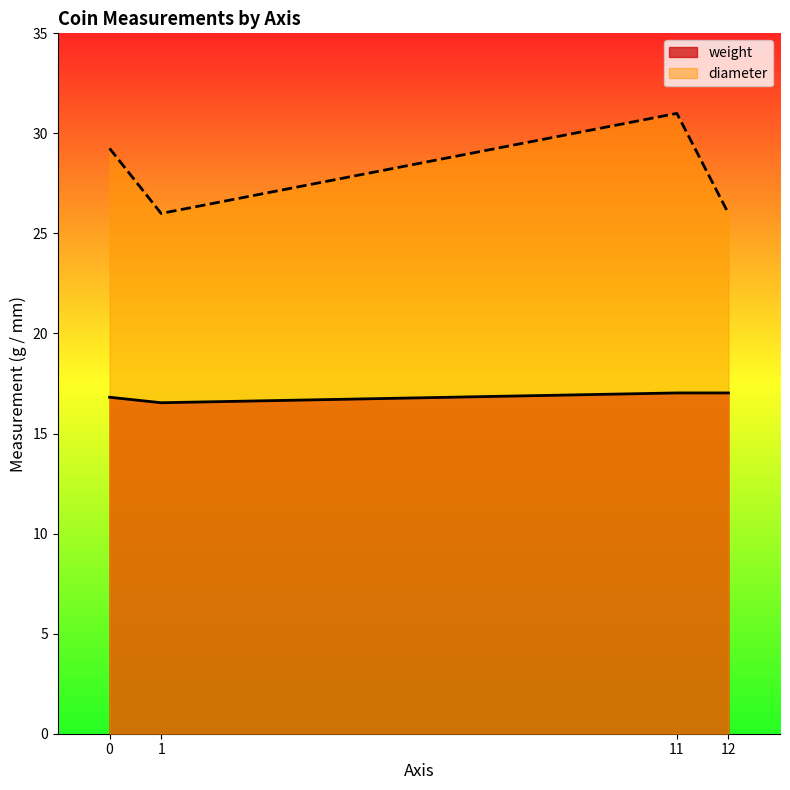

Where is the first local maximum for weight?

12